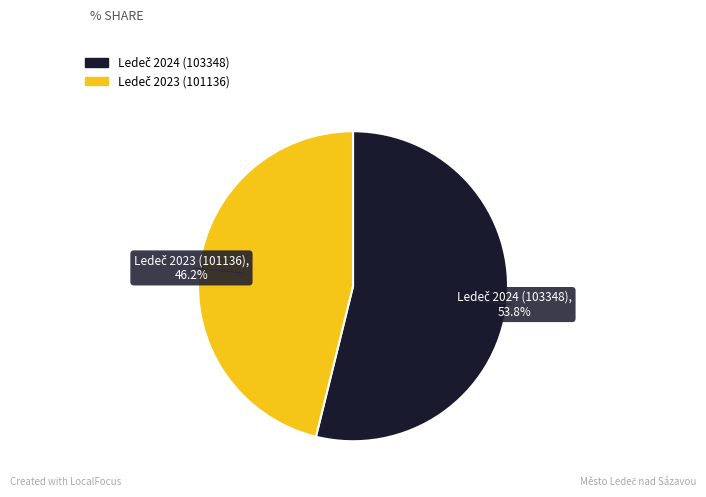

How many slices are in this pie chart?

2